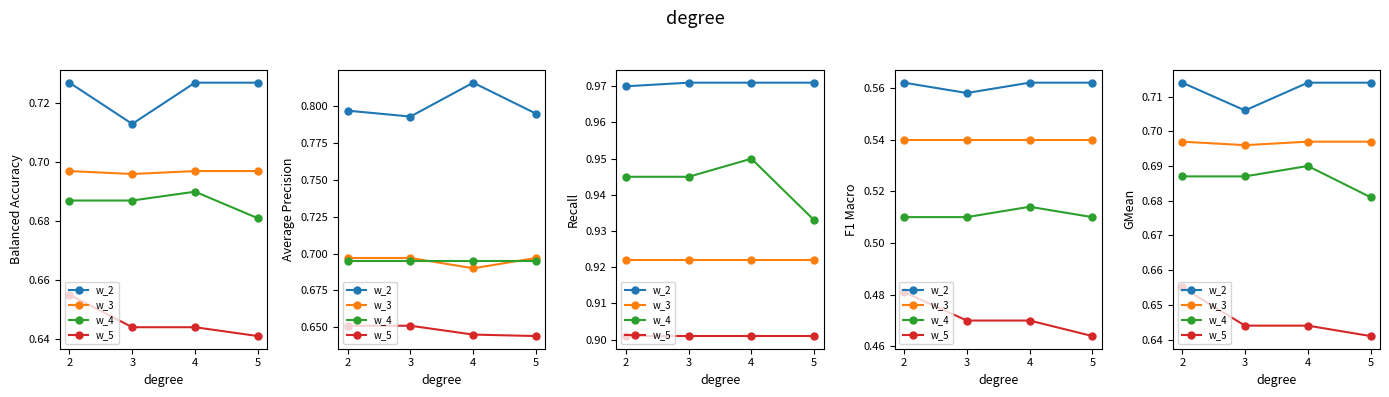

What are all the series names shown in the legend?

w_2, w_3, w_4, w_5